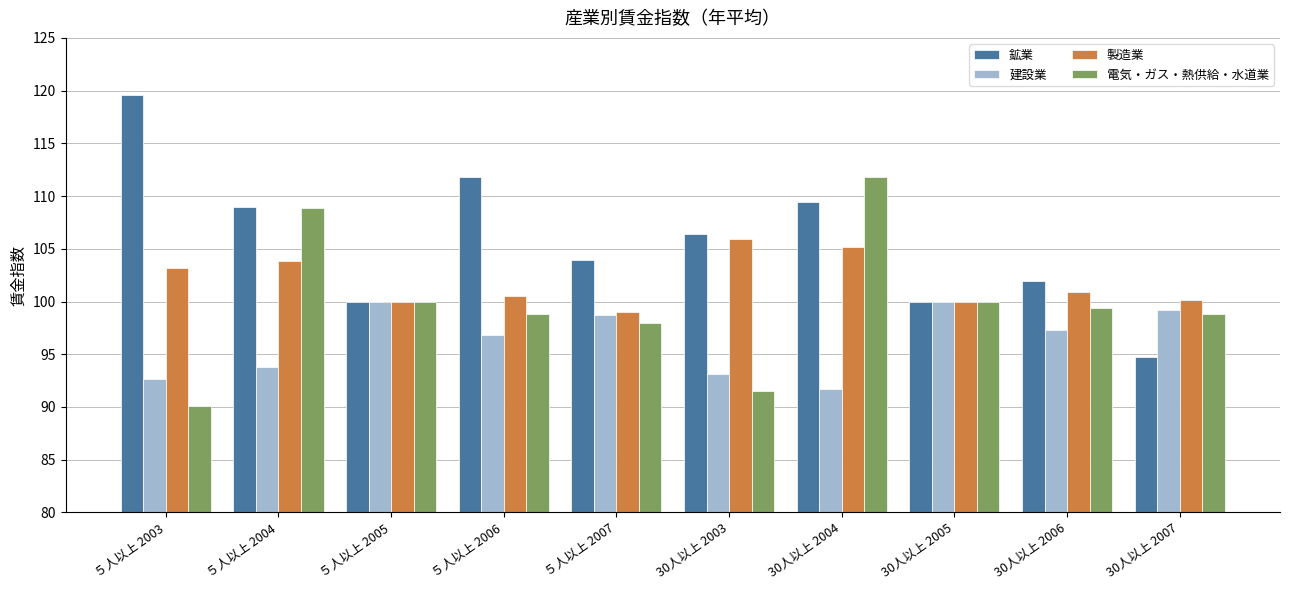

List the series in order of their overall mean, lowest first.

建設業, 電気・ガス・熱供給・水道業, 製造業, 鉱業